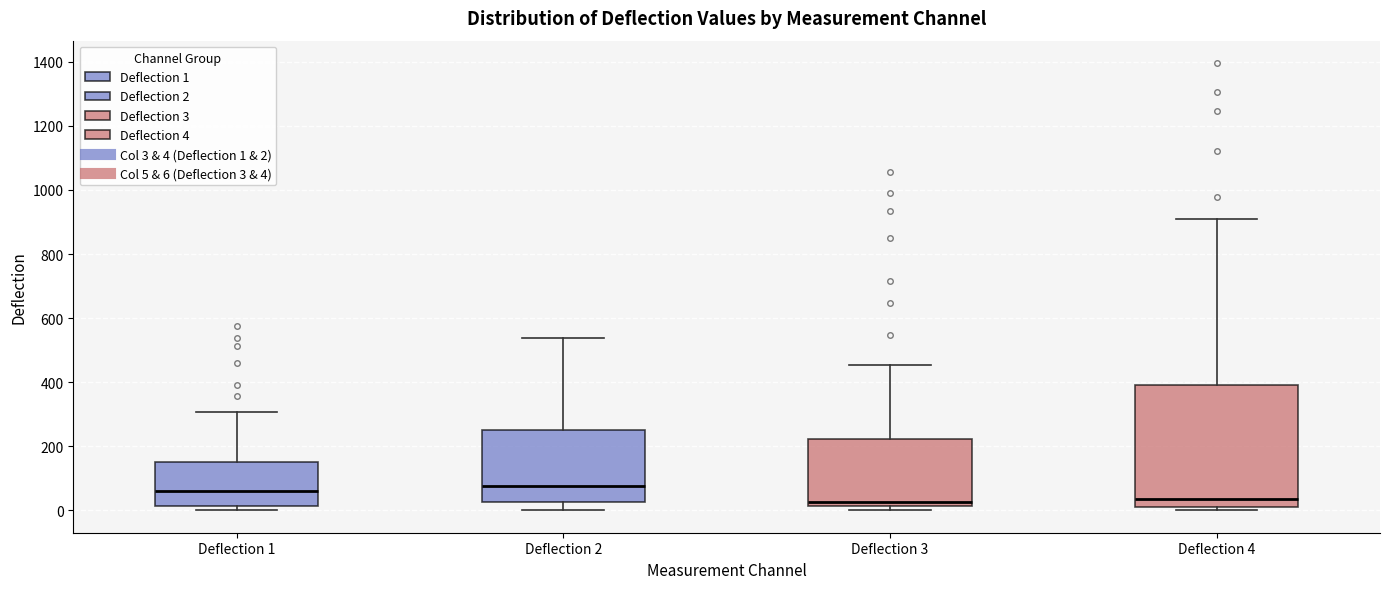

Reading left to right, read every box against the y-axis: the position of its median line, the range the box covers, and the ends of its whiskers. The values are not printed on the chart, so give them approximately, as read against the axis.

Deflection 1: median 60, box 20 to 140, whiskers 0 to 300
Deflection 2: median 80, box 20 to 260, whiskers 0 to 540
Deflection 3: median 20 (just above the box's lower edge), box 20 to 220, whiskers 0 to 460
Deflection 4: median 40, box 20 to 400, whiskers 0 to 900